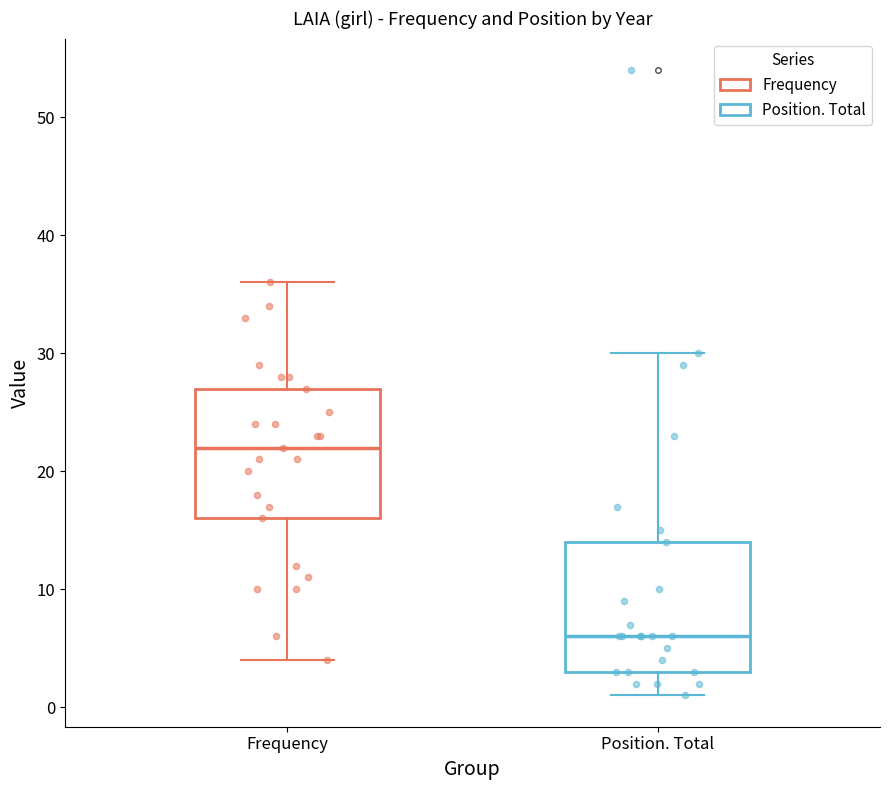

Reading left to right, transcribe this box plot: for each box, give where its median line is, the range the box spans, and where its two whiskers end, as read against the y-axis. The values are not printed on the chart, so give them approximately, as read against the axis.

Frequency: median 22, box 16 to 27, whiskers 4 to 36
Position. Total: median 6, box 3 to 14, whiskers 1 to 30